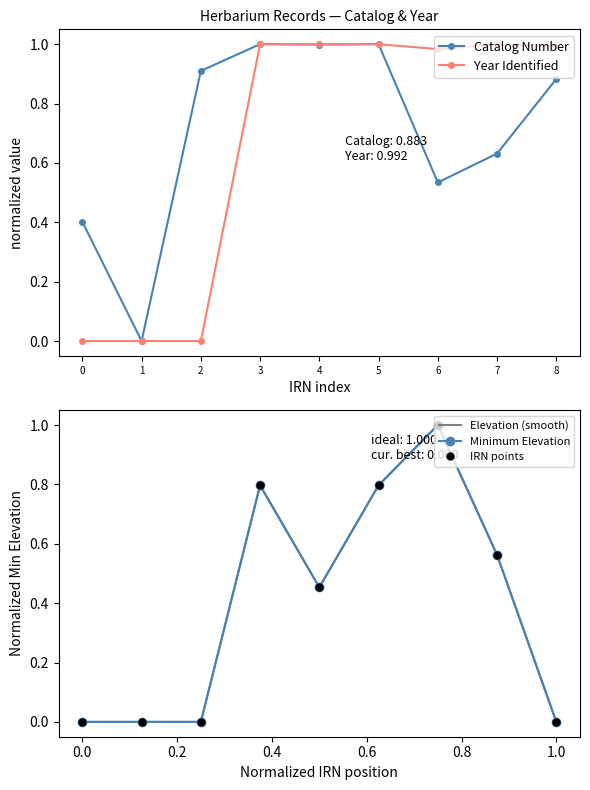

True or false: Catalog Number has more than 2 interior local peaks.

False